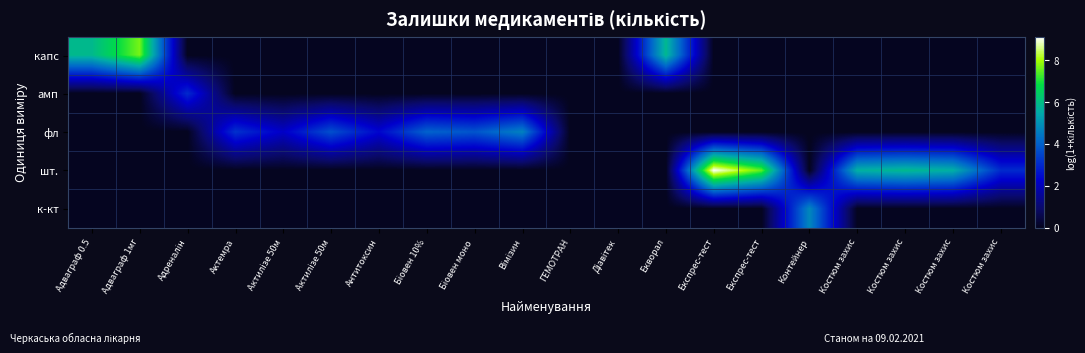

What is the total value across all series at Вімізин?

4.7